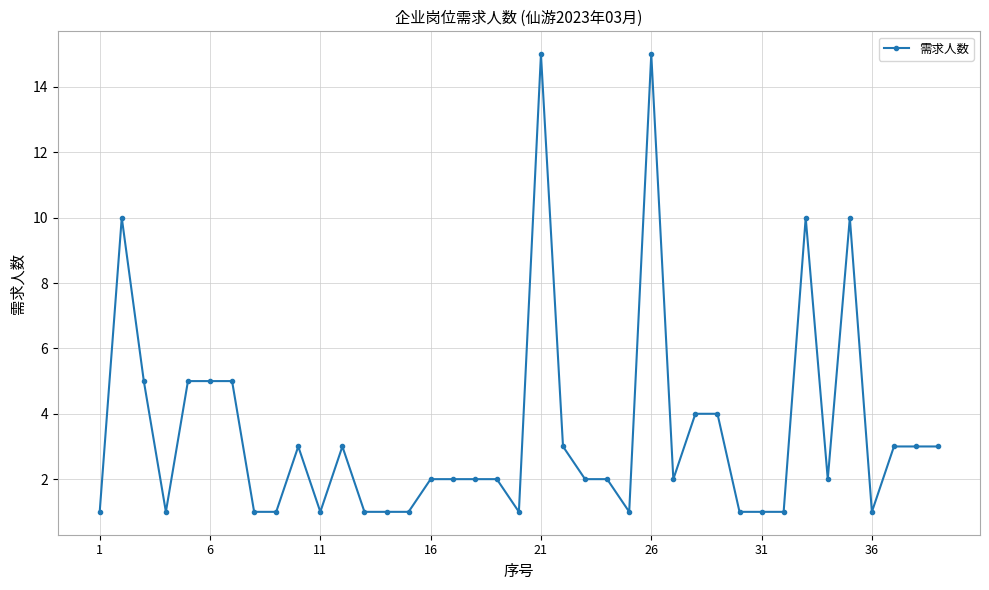

True or false: there are more than 2 points higher than both neighbors.

True